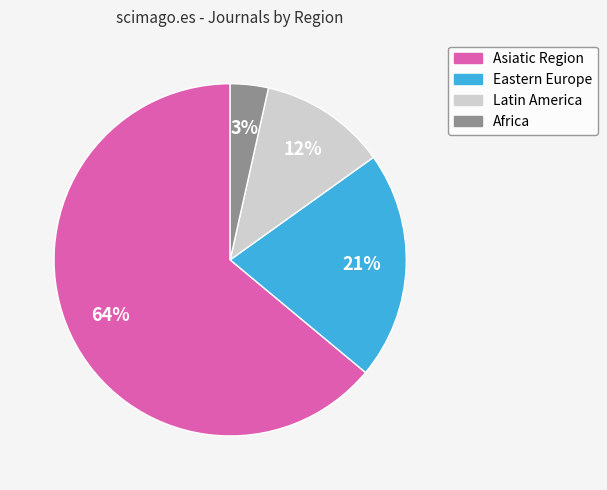

Is there a majority slice in this chart?

Yes